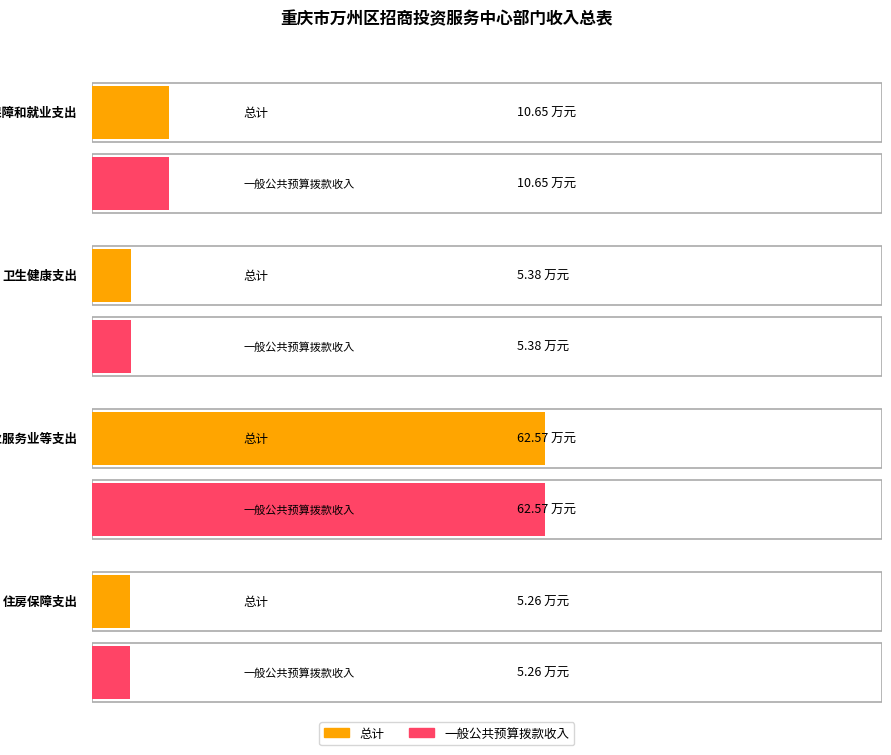

What are all the series names shown in the legend?

总计, 一般公共预算拨款收入